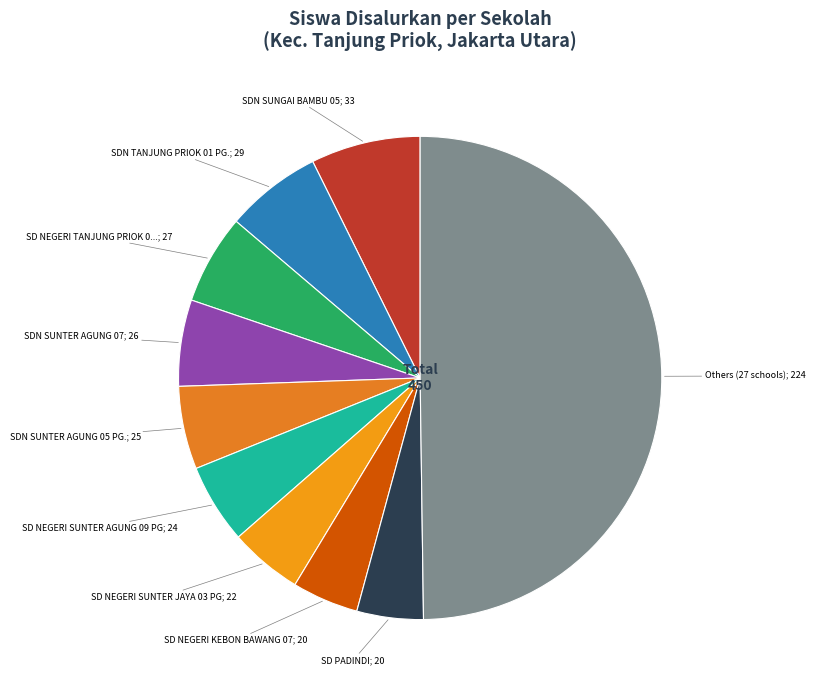

How many segments does this pie chart have?

10